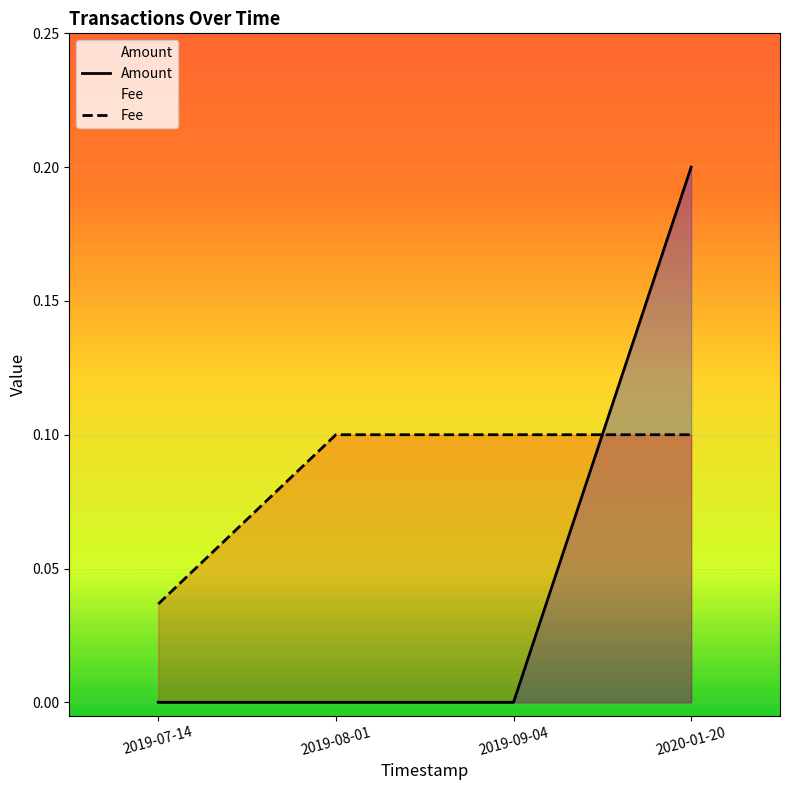

Reading left to right, extract all data points from this chart.

Amount: 2019-07-14=0.0	2019-08-01=0.0	2019-09-04=0.0	2020-01-20=0.2
Fee: 2019-07-14=0.0	2019-08-01=0.1	2019-09-04=0.1	2020-01-20=0.1